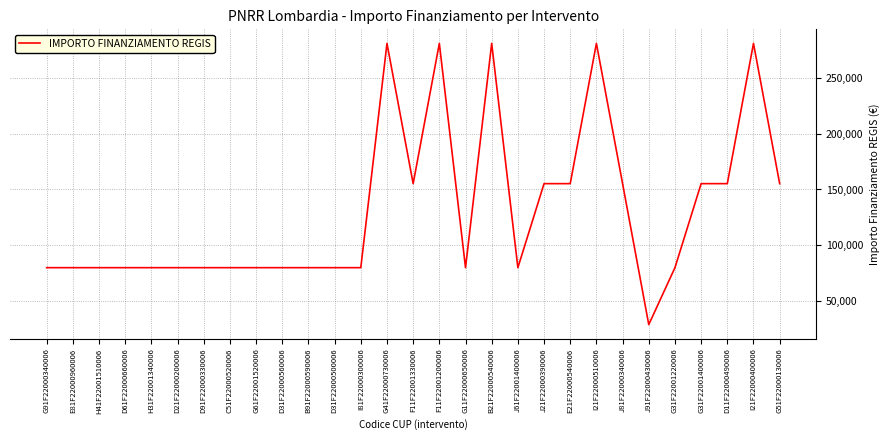

What is the difference between the maximum and minimum values?

252030